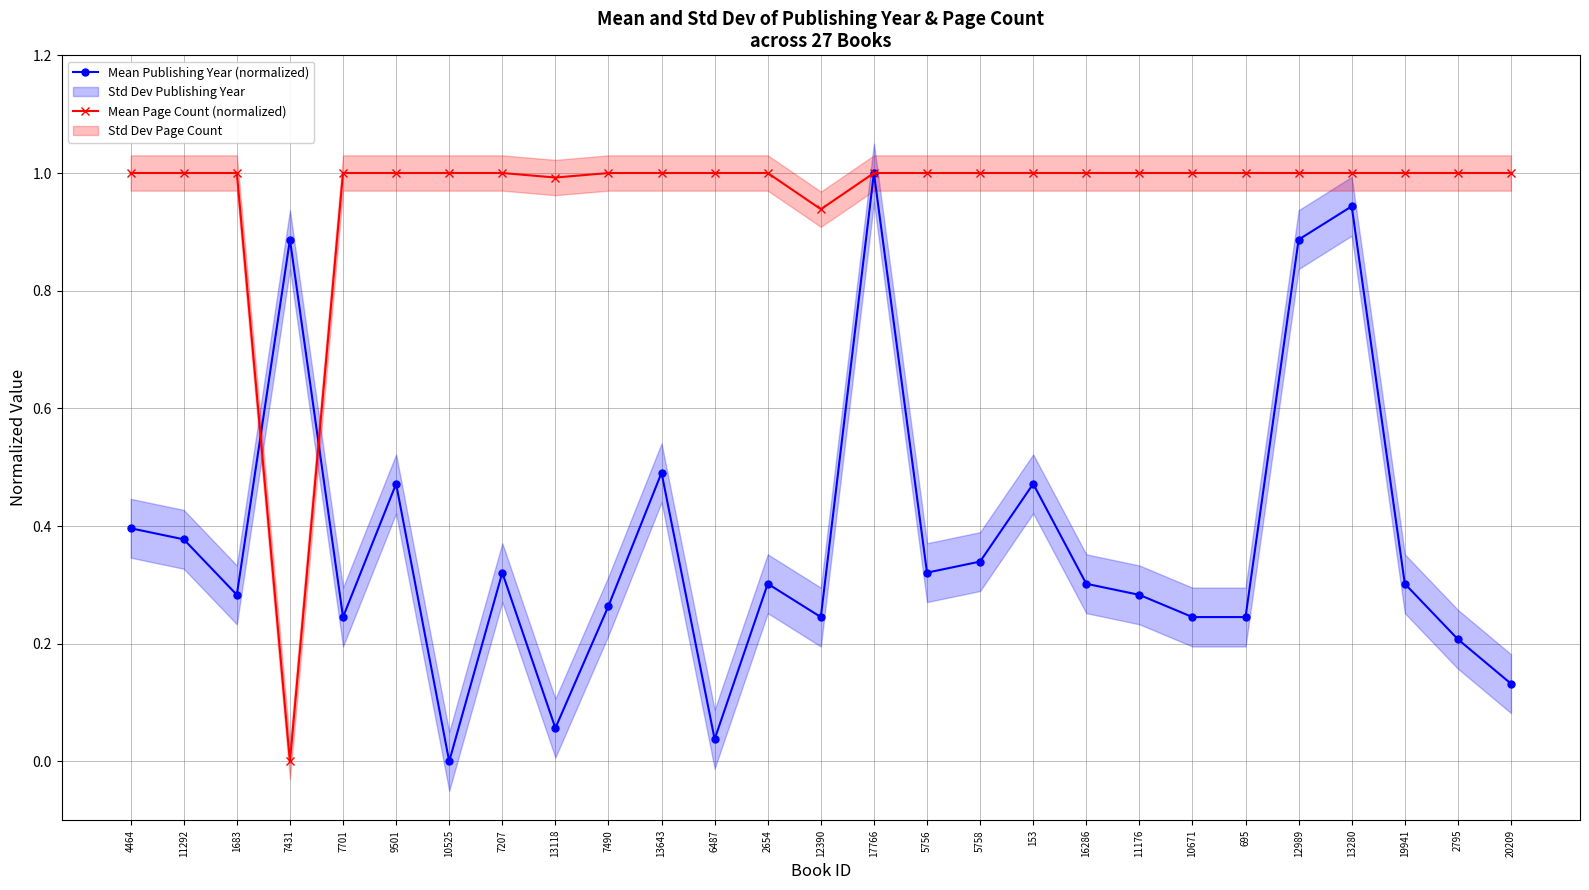

How many lines are shown in the chart?

2